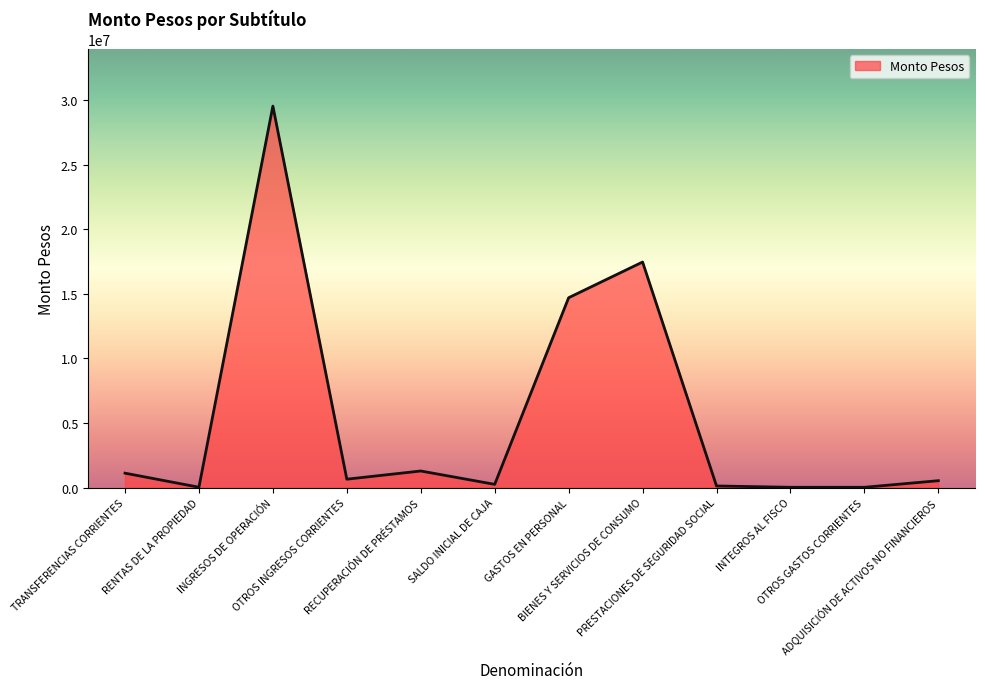

What is the change in value from TRANSFERENCIAS CORRIENTES to GASTOS EN PERSONAL?

+13579697